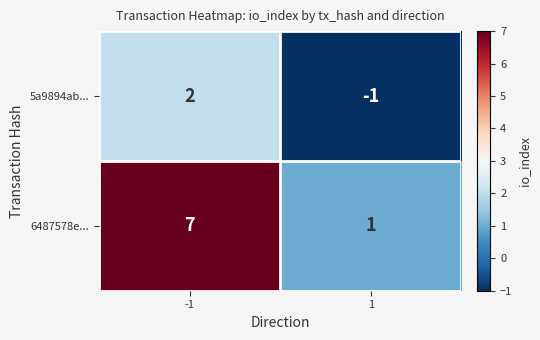

What is the difference between the 6487578e... values at -1 and 1?

6